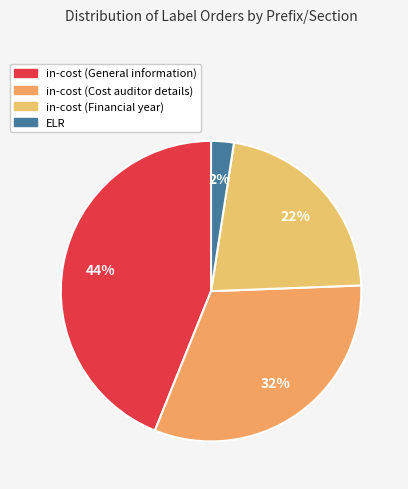

True or false: in-cost (Financial year) accounts for 22% of the total.

True